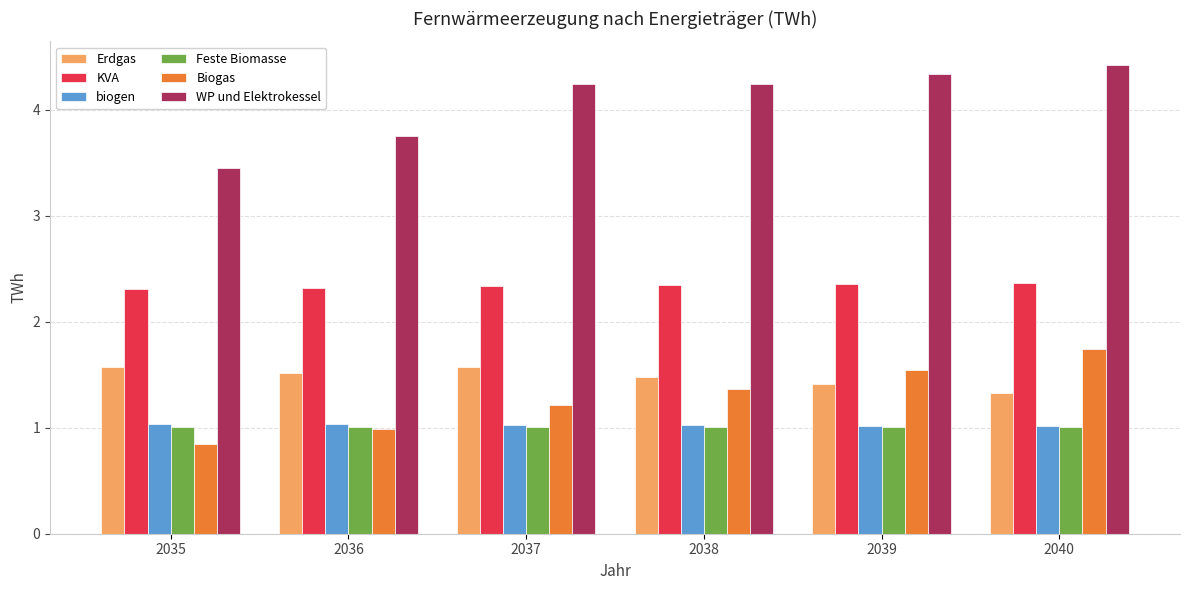

What is the minimum value for KVA?

2.3